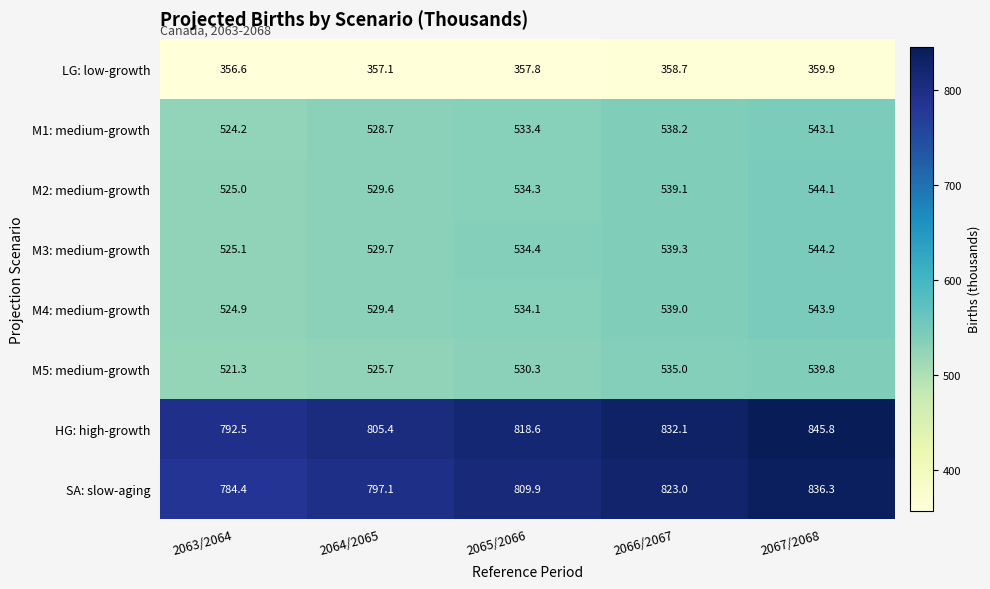

Is it true that SA: slow-aging equals 809.9 at 2065/2066?

True